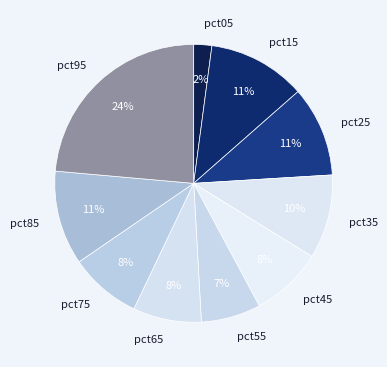

Does pct95 represent more than half of the total?

No